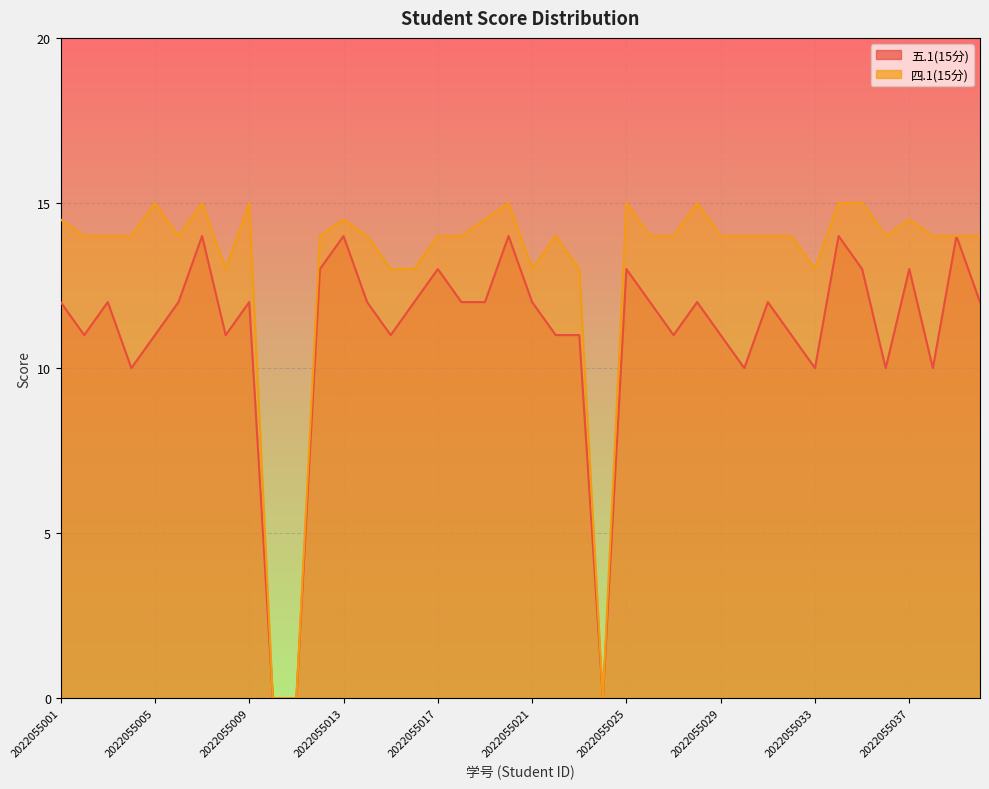

How many categories are shown in the chart?

40